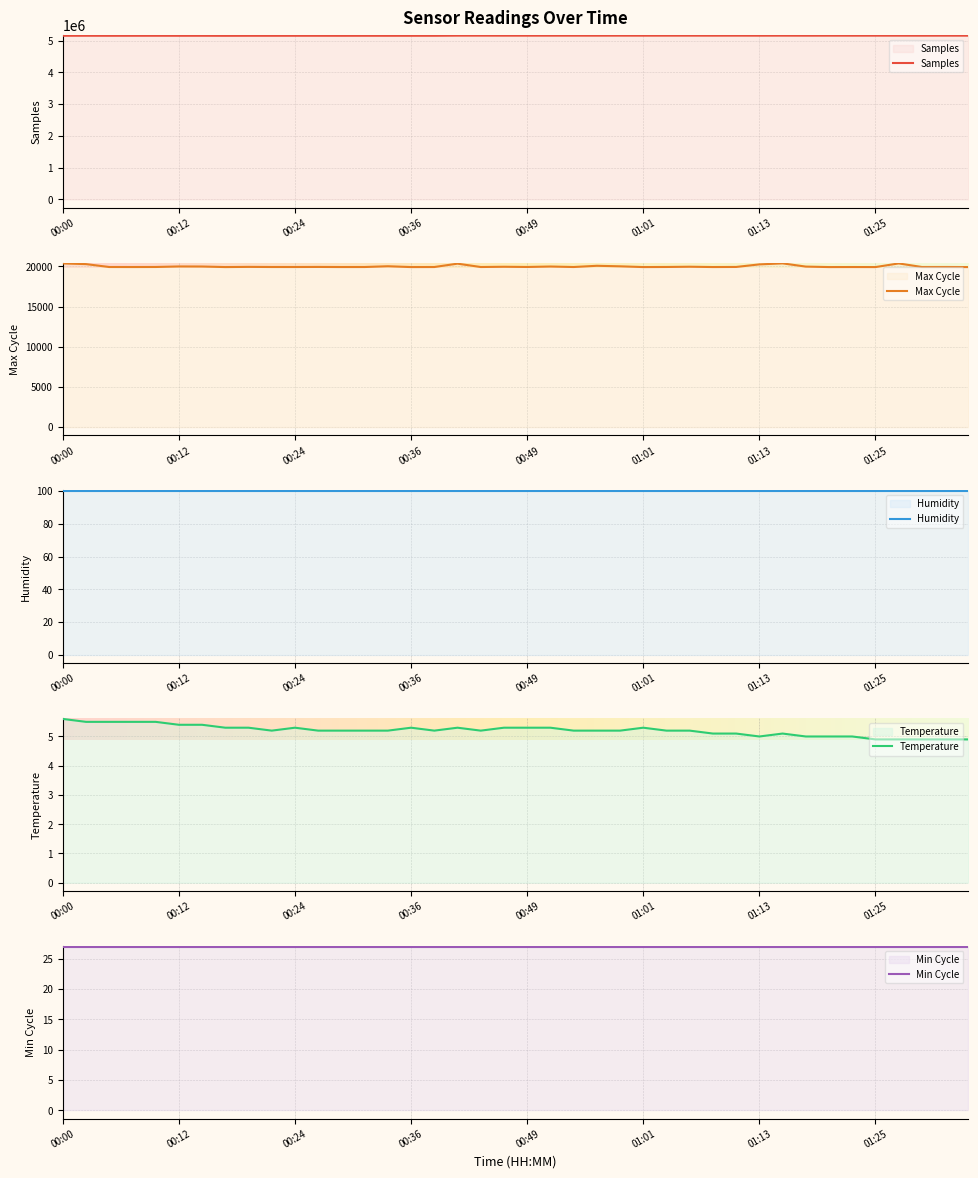

How many categories are shown in the chart?

40